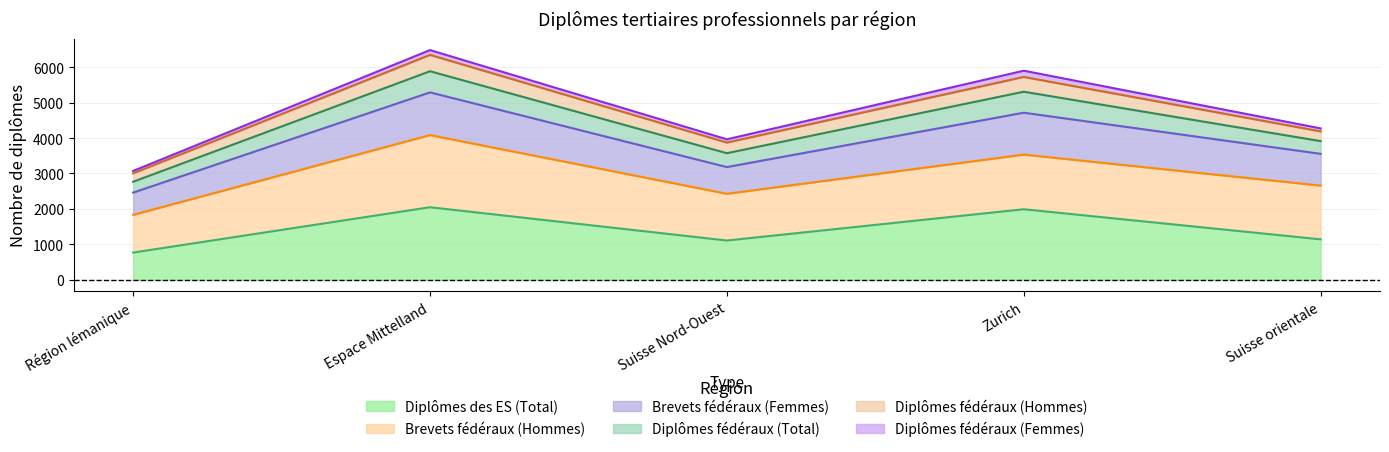

What position from the right is Suisse orientale?

1